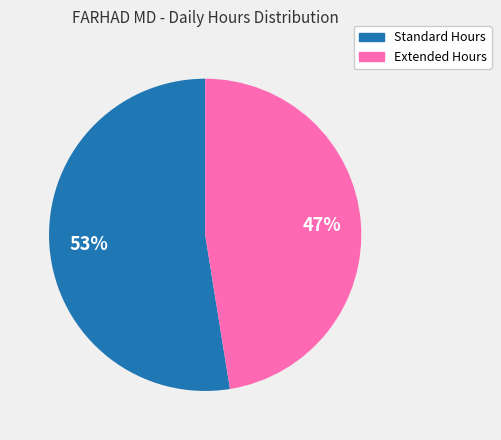

To the nearest percent, what is the average slice percentage?

50%